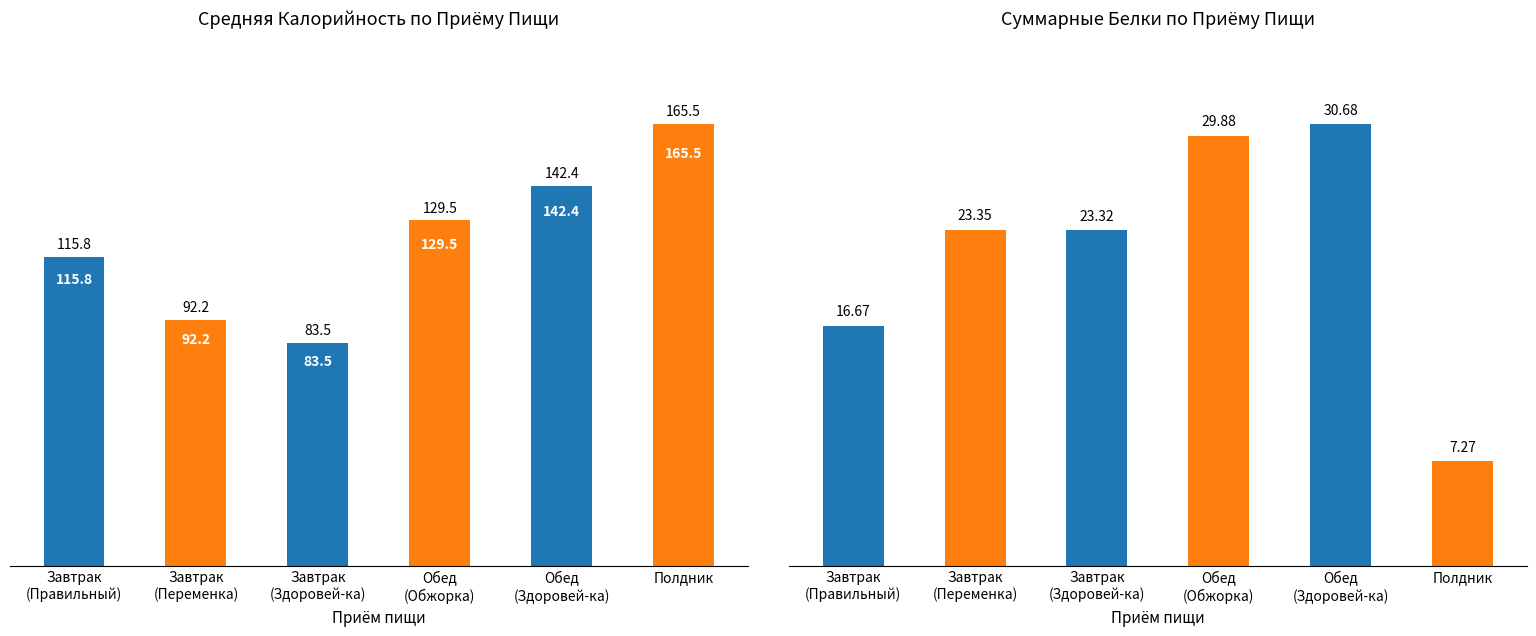

True or false: Средняя калорийность has a value of 36.3 at Завтрак
(Здоровей-ка).

False